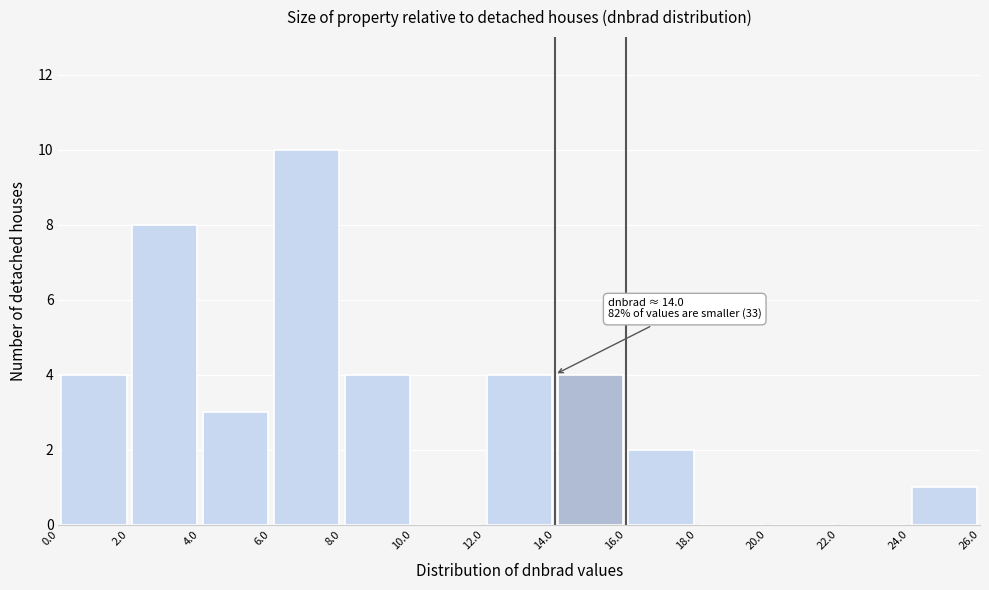

Over which range of the x-axis is the bar tallest?

6.0 to 8.0